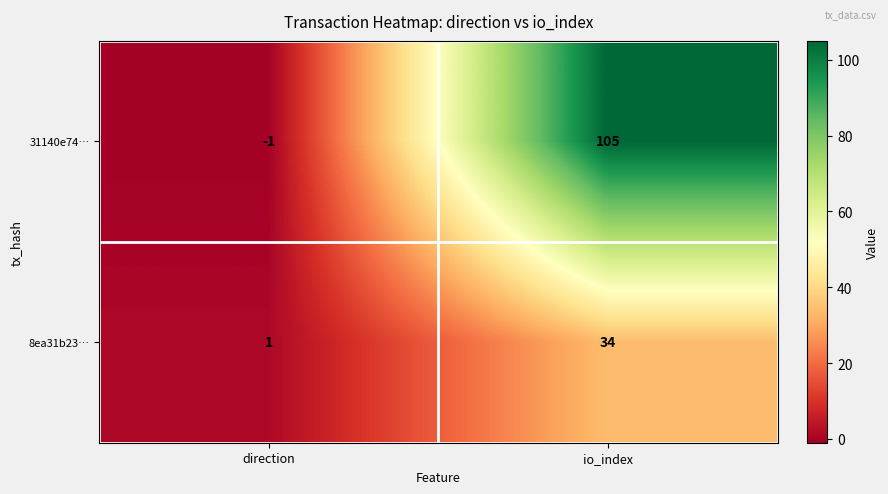

What is the difference between the maximum and minimum values in the 31140e74… series?

106